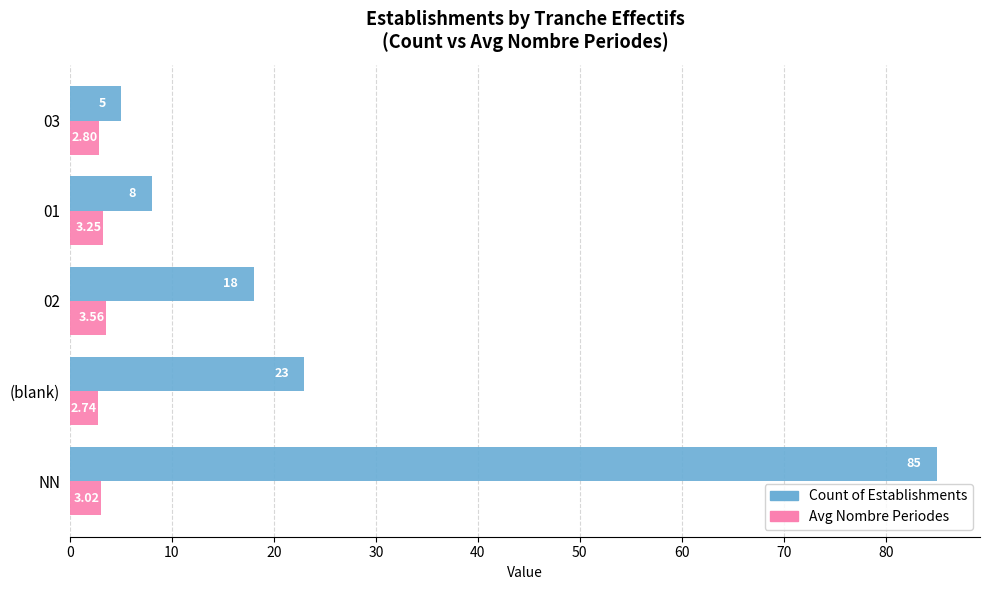

At which category is the sum across all series the highest?

NN